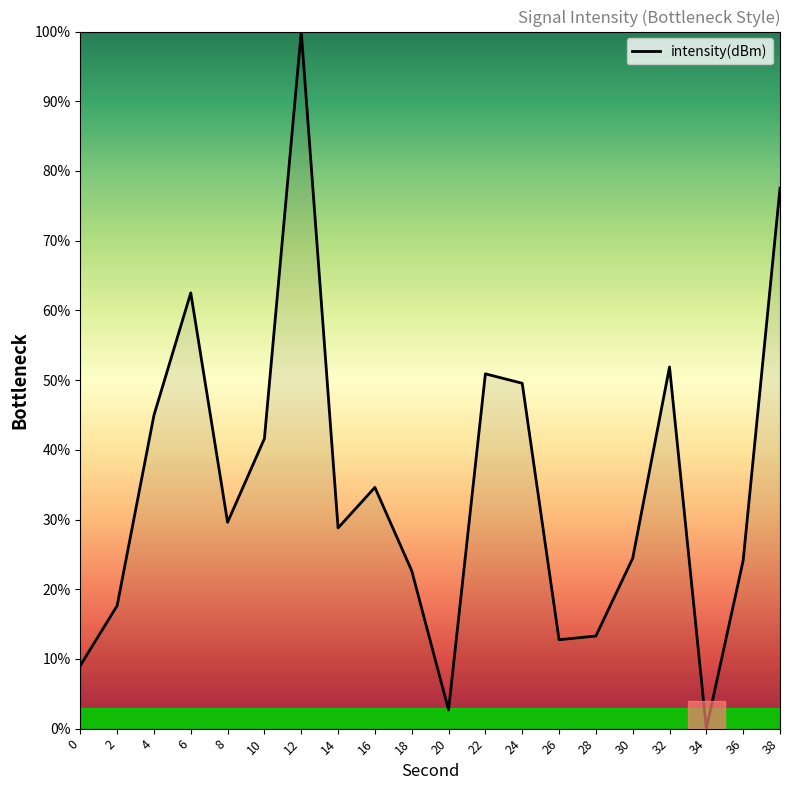

The chart shows a value of 2.7 at 20. True or false?

True